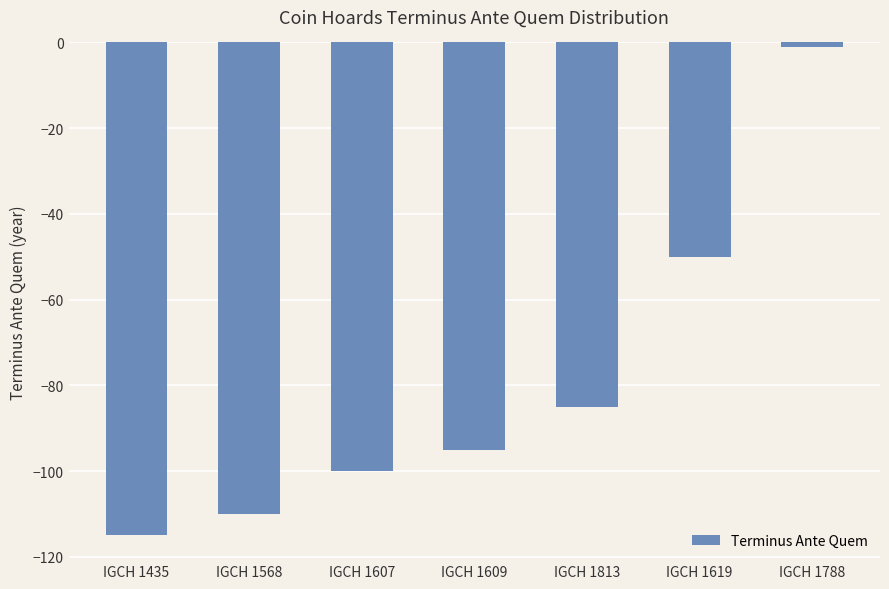

List the labels in order of value, smallest first.

IGCH 1435, IGCH 1568, IGCH 1607, IGCH 1609, IGCH 1813, IGCH 1619, IGCH 1788